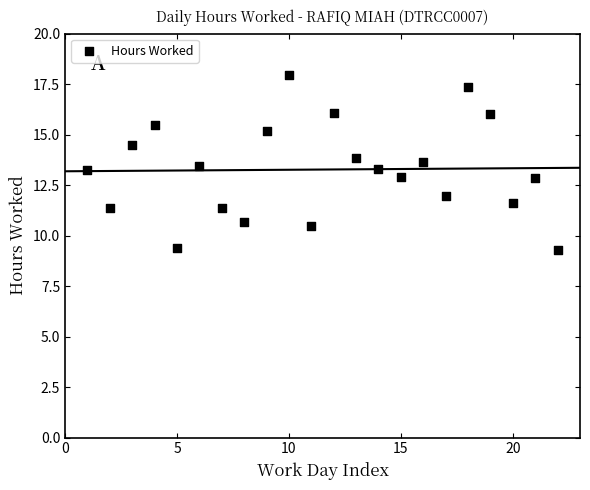

What is the range of X values (max minus min)?

21.0